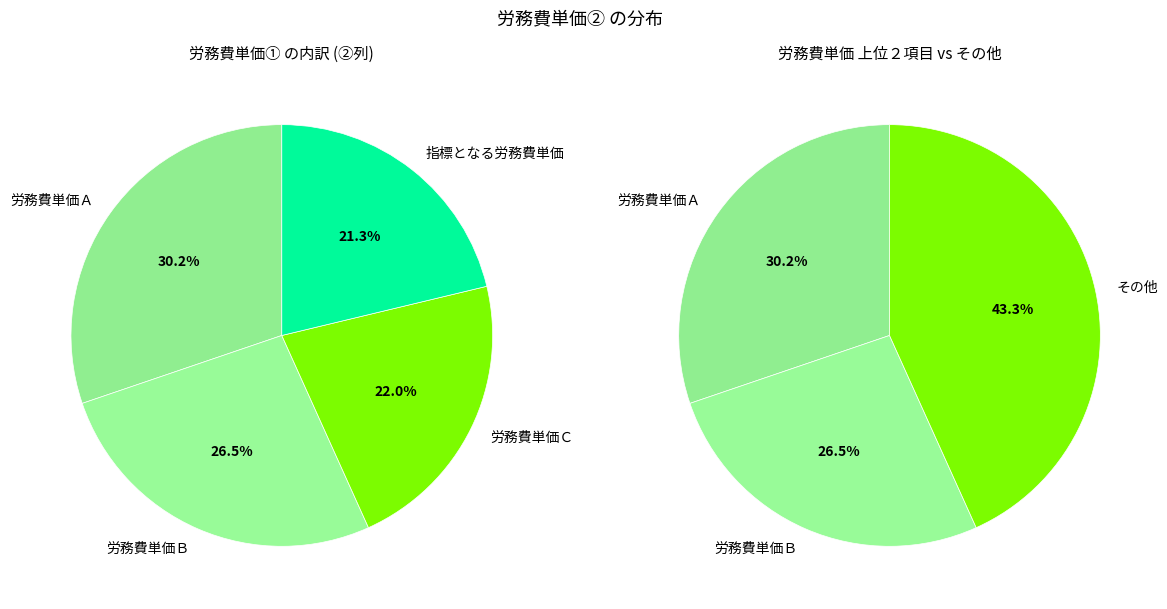

Rank the categories by value from lowest to highest.

指標となる労務費単価, 労務費単価Ｃ, 労務費単価Ｂ, 労務費単価Ａ